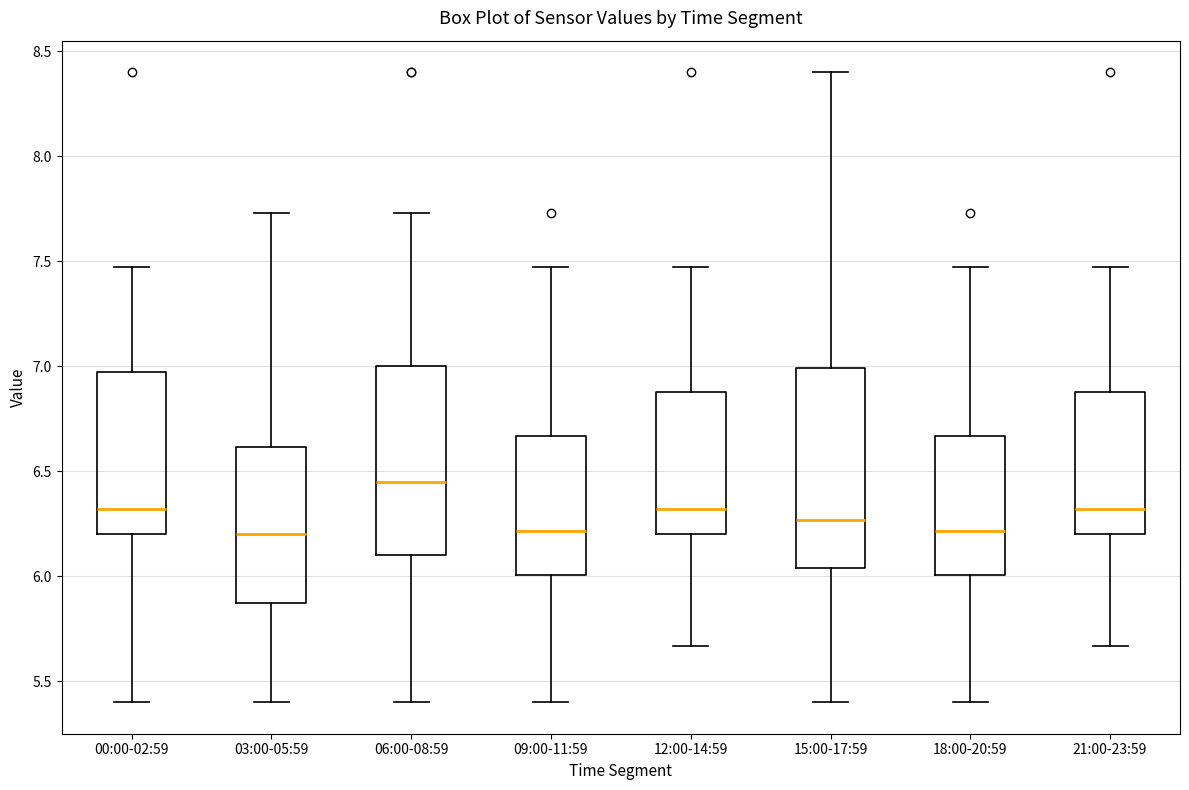

Where is the lower edge of the box for 03:00-05:59 on the y-axis? The values are not printed on the chart, so give them approximately, as read against the axis.

5.85